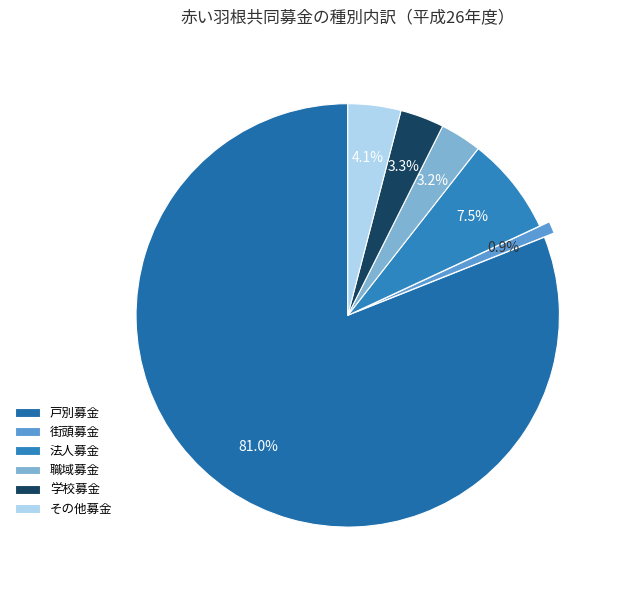

What is the largest slice in the pie chart?

戸別募金